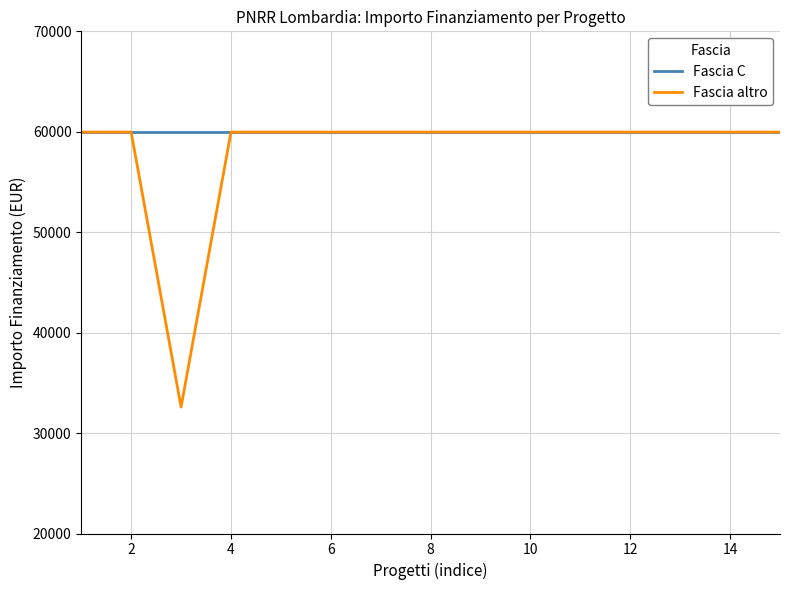

What is the minimum value for Fascia C?

59966